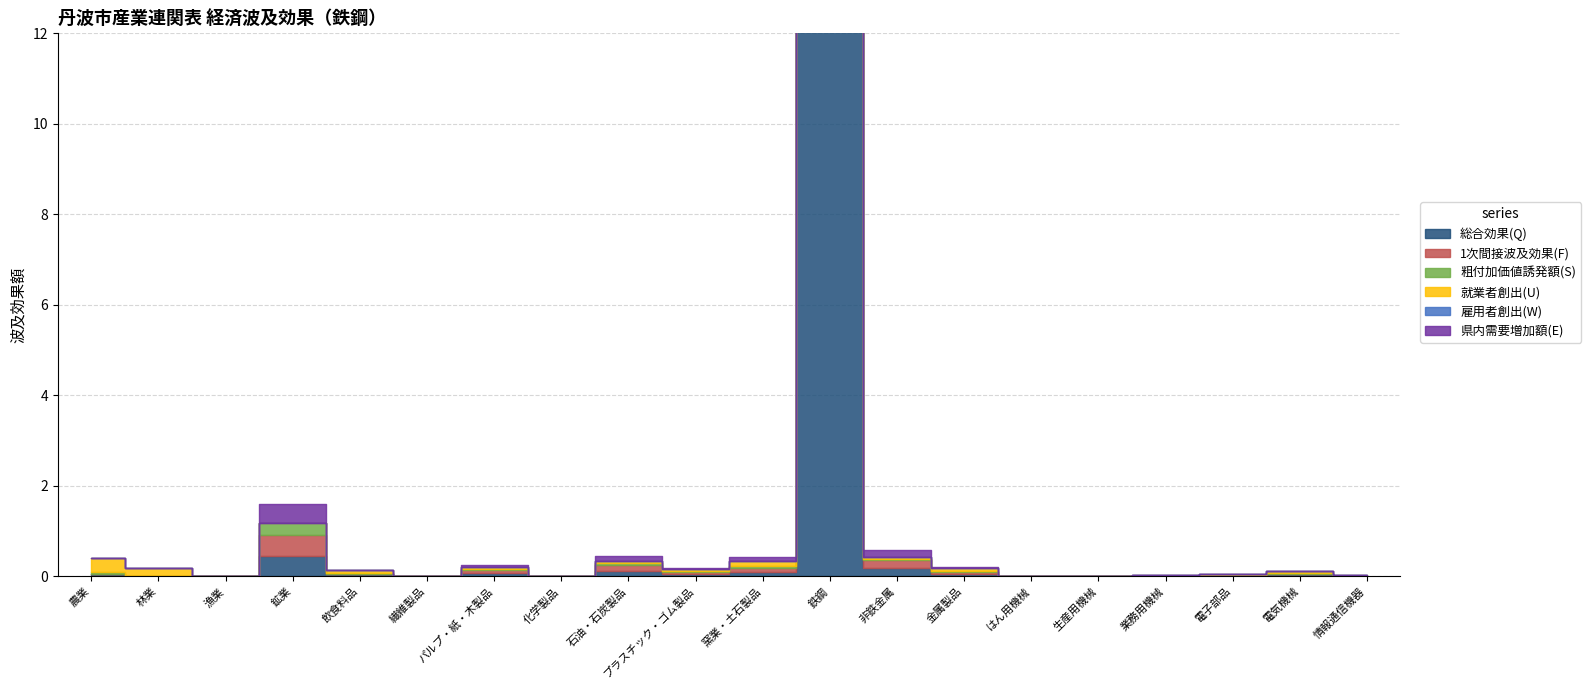

What is the average value of the 粗付加価値誘発額(S) series?

1.3